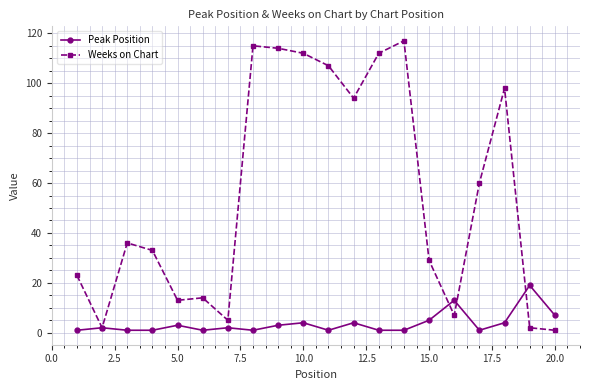

Which series has the largest total across all categories?

Weeks on Chart